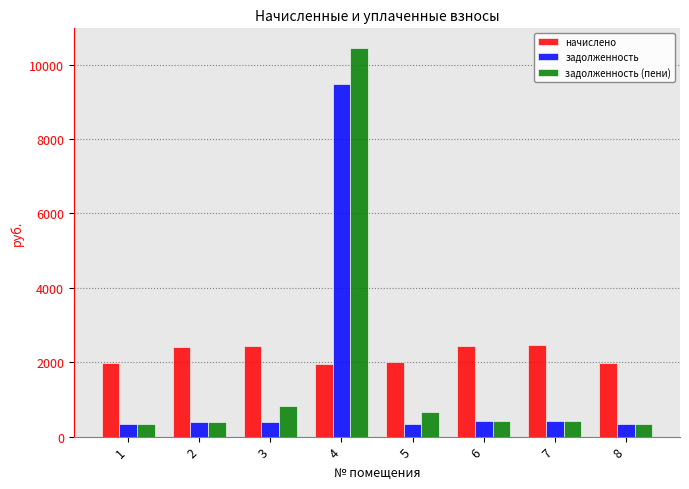

List the series in order of their peak value, lowest first.

начислено, задолженность, задолженность (пени)